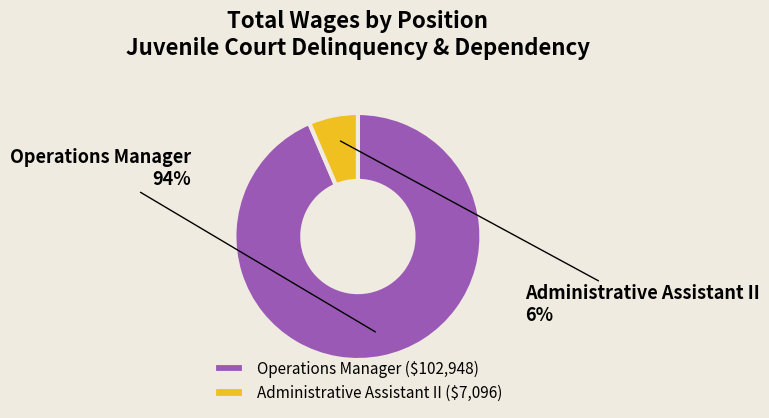

What is the largest slice in the pie chart?

Operations Manager